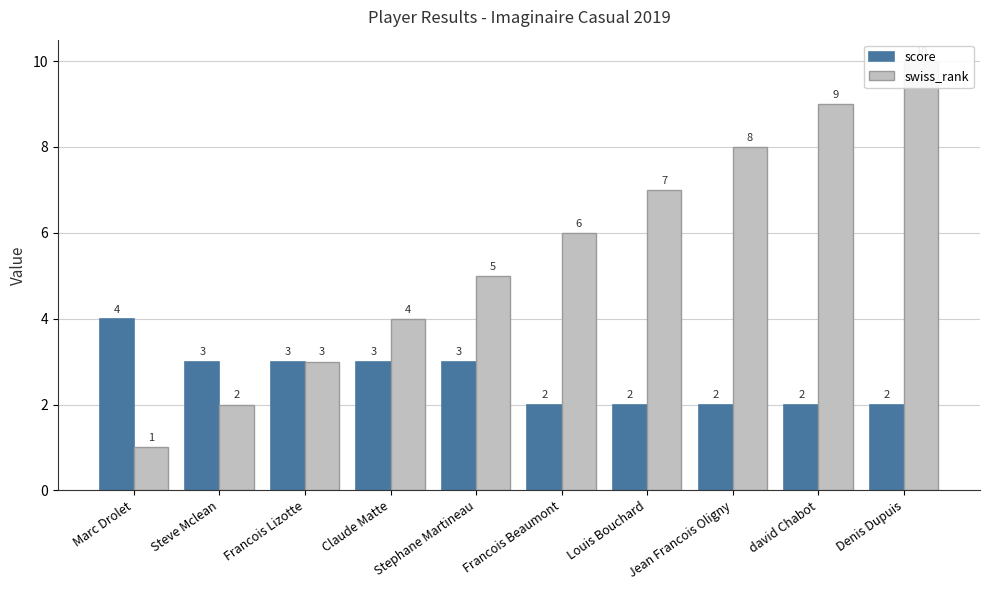

Rank the categories by score value from highest to lowest.

Marc Drolet, Steve Mclean, Francois Lizotte, Claude Matte, Stephane Martineau, Francois Beaumont, Louis Bouchard, Jean Francois Oligny, david Chabot, Denis Dupuis